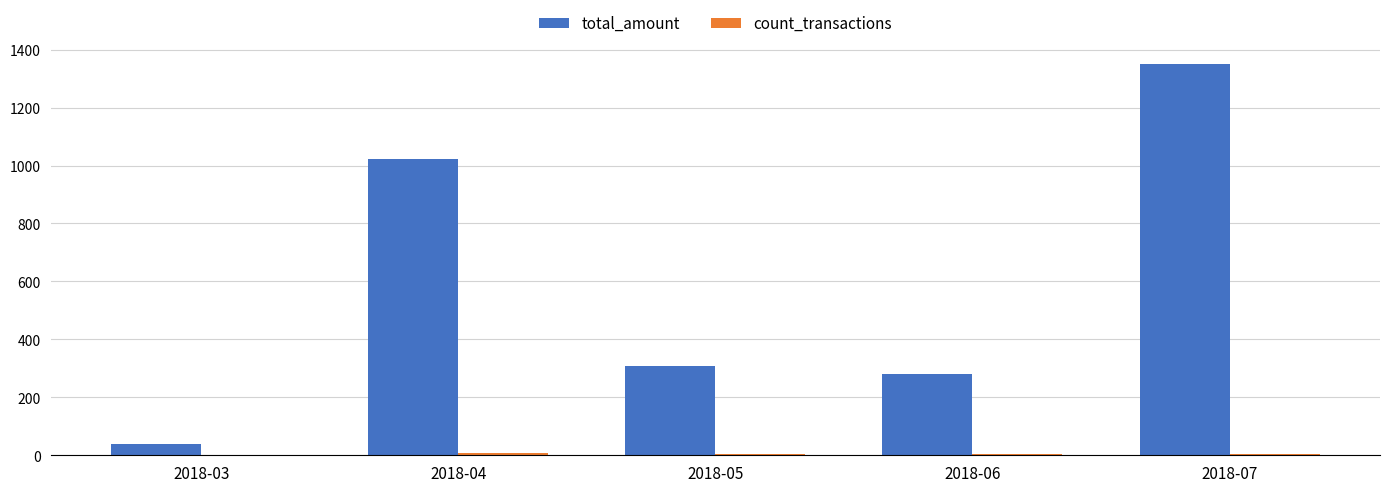

Where is total_amount nearest to the value 695?

2018-04